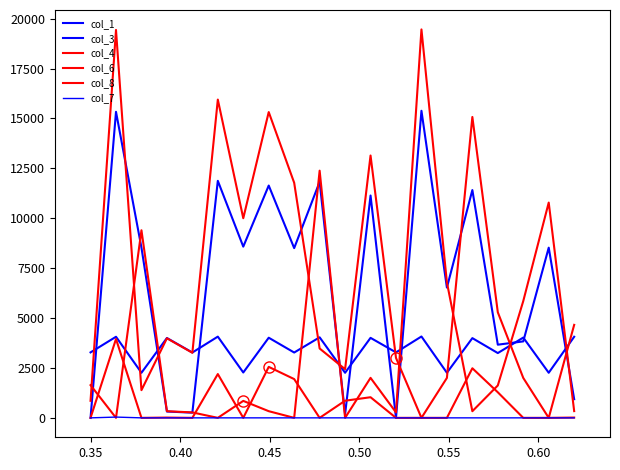

What is the greatest value displayed?

19457.9